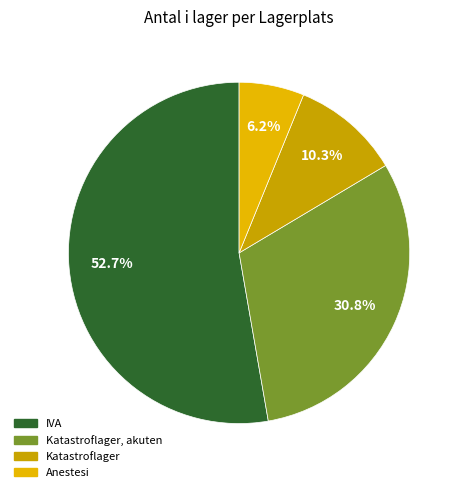

To the nearest percent, what portion does IVA represent?

53%